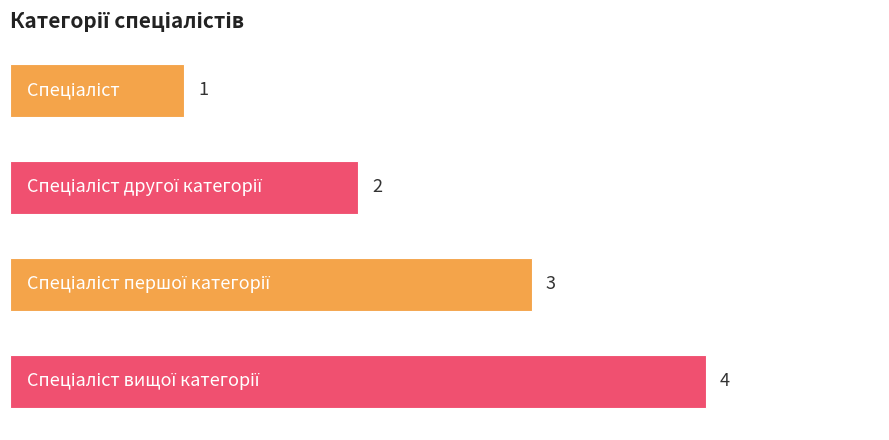

How many bars are there in total?

4